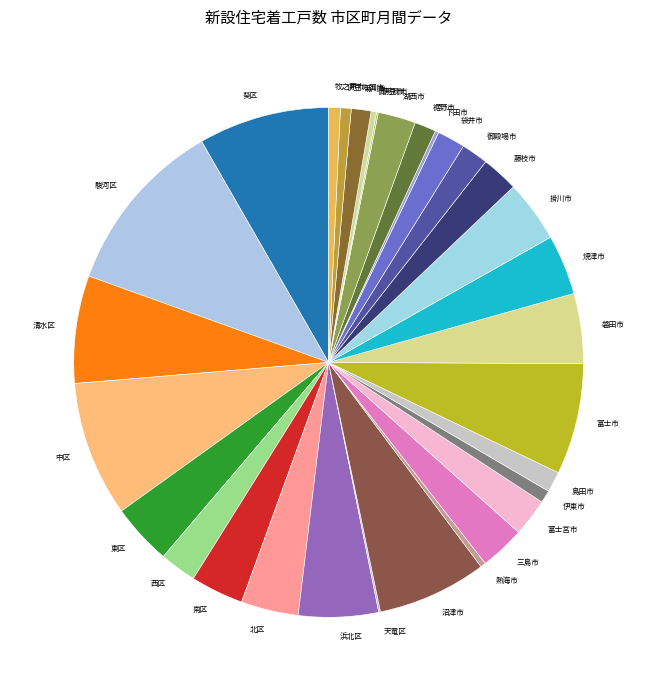

Is 御前崎市 the majority of the pie?

No